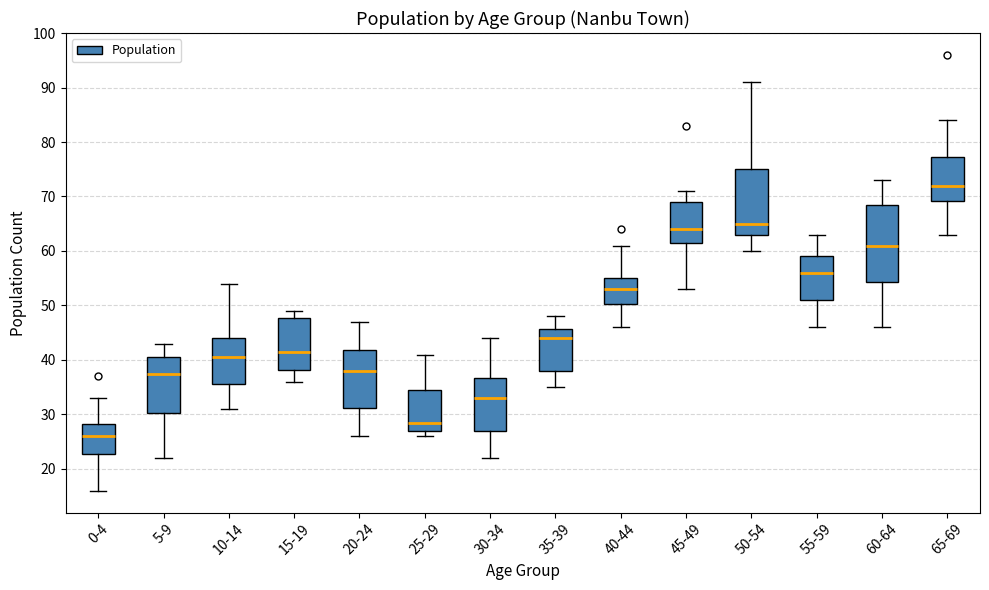

Where is the lower edge of the box for 20-24 on the y-axis? The values are not printed on the chart, so give them approximately, as read against the axis.

31